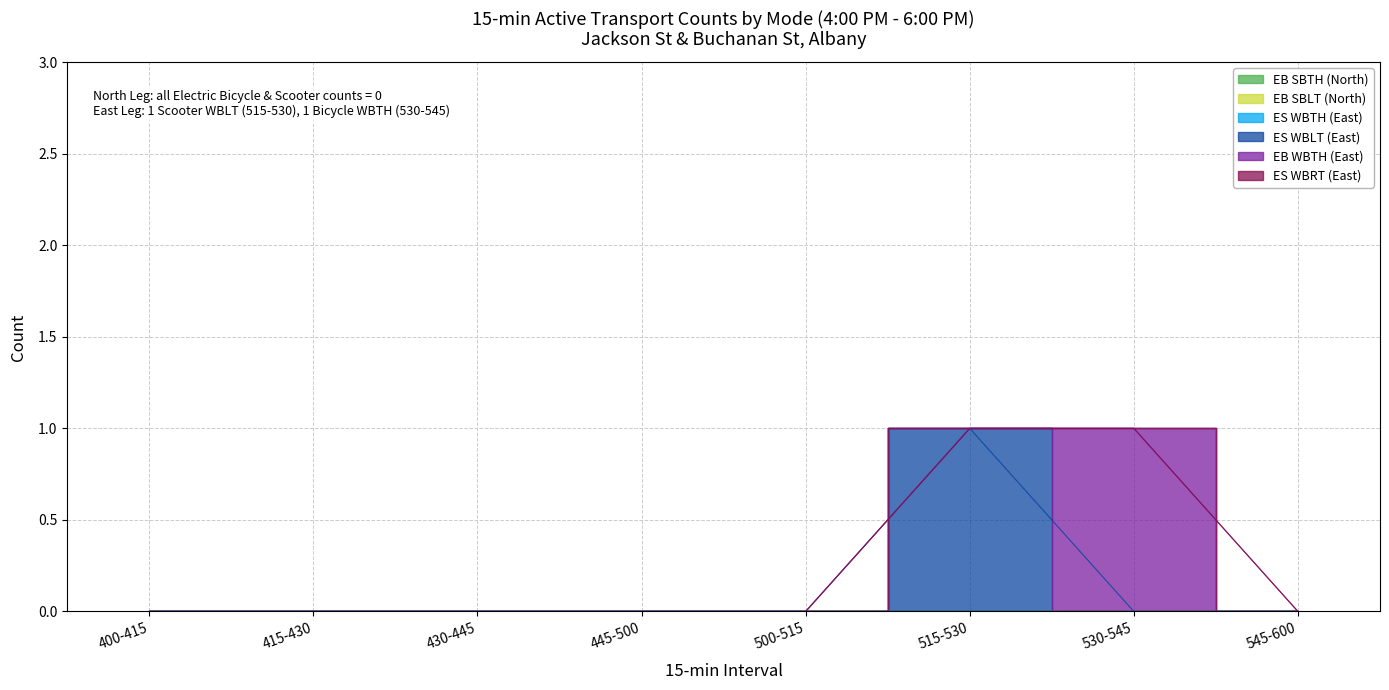

True or false: EB SBLT (North) and ES WBLT (East) cross at least once.

False